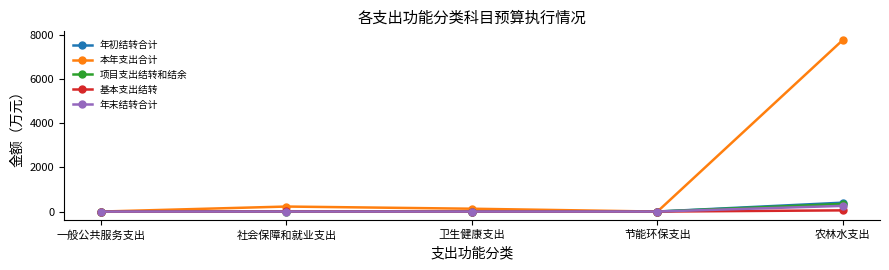

Which series has the largest total across all categories?

本年支出合计